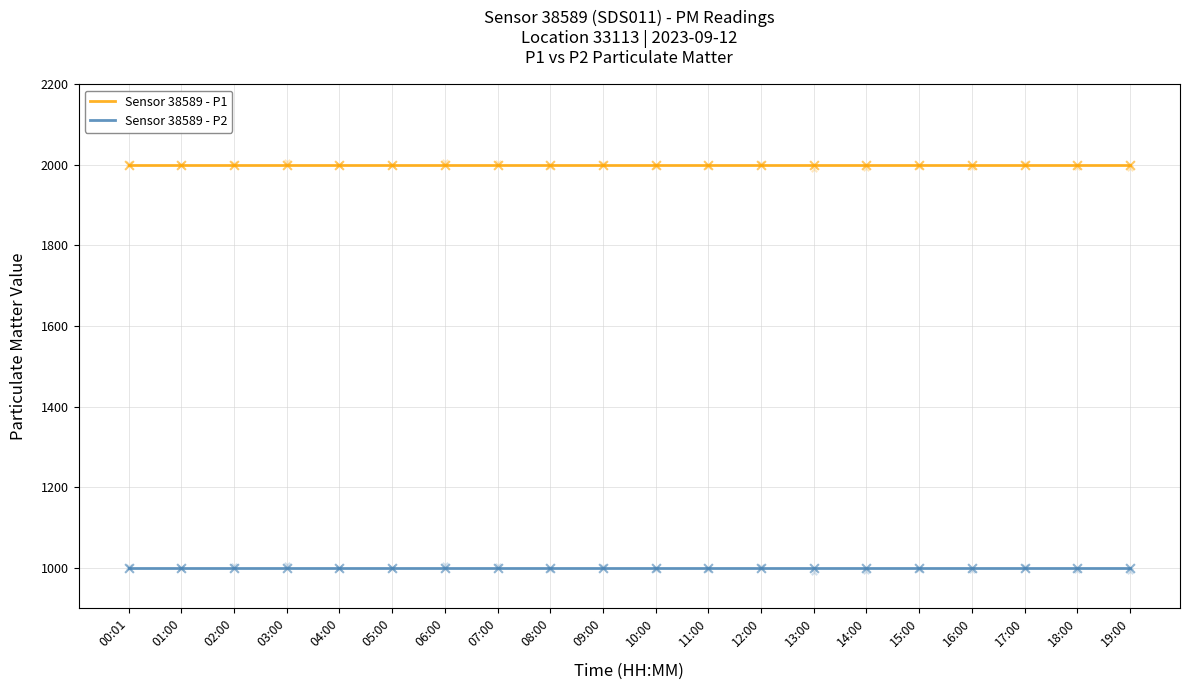

At how many categories does at least one series exceed 1524?

20